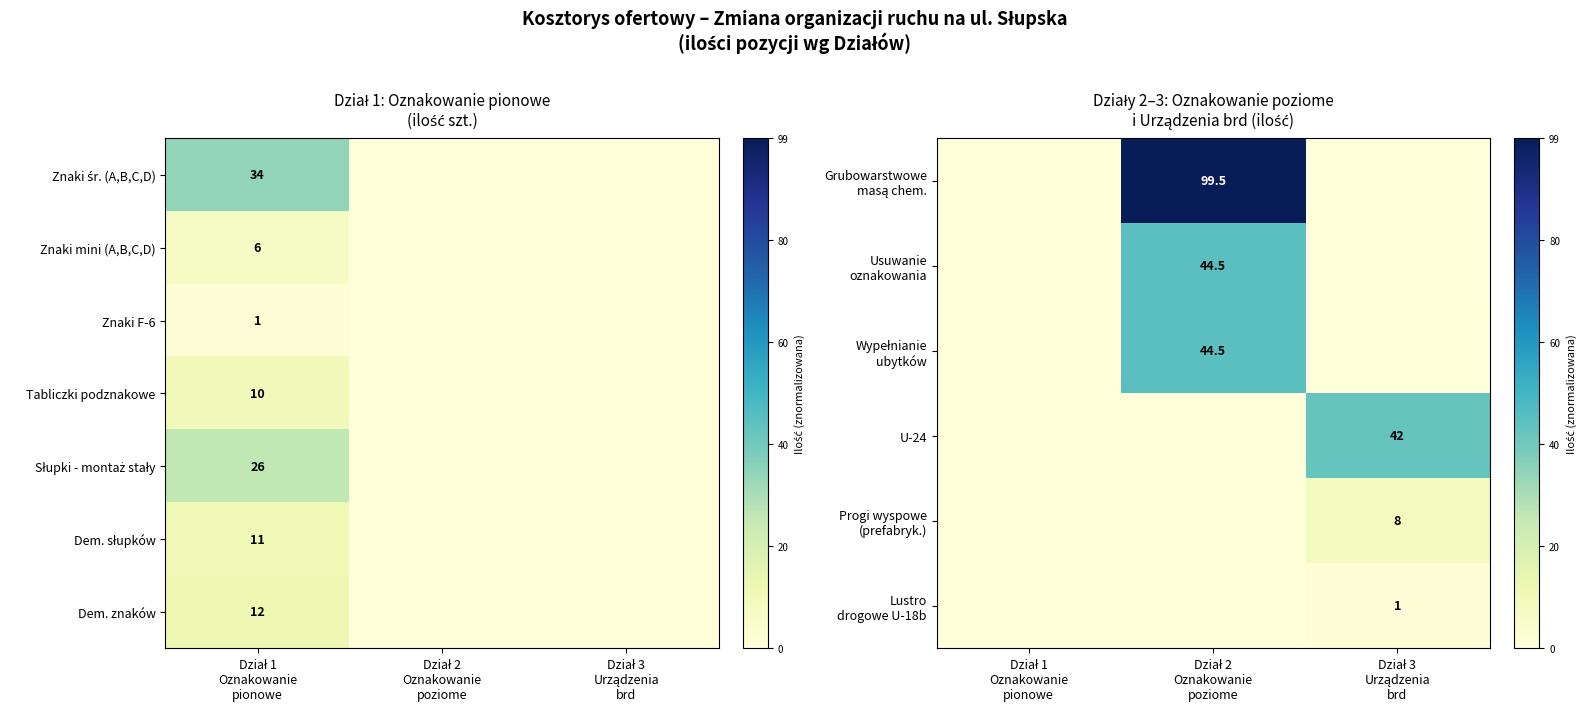

At how many categories does at least one series exceed 0?

3